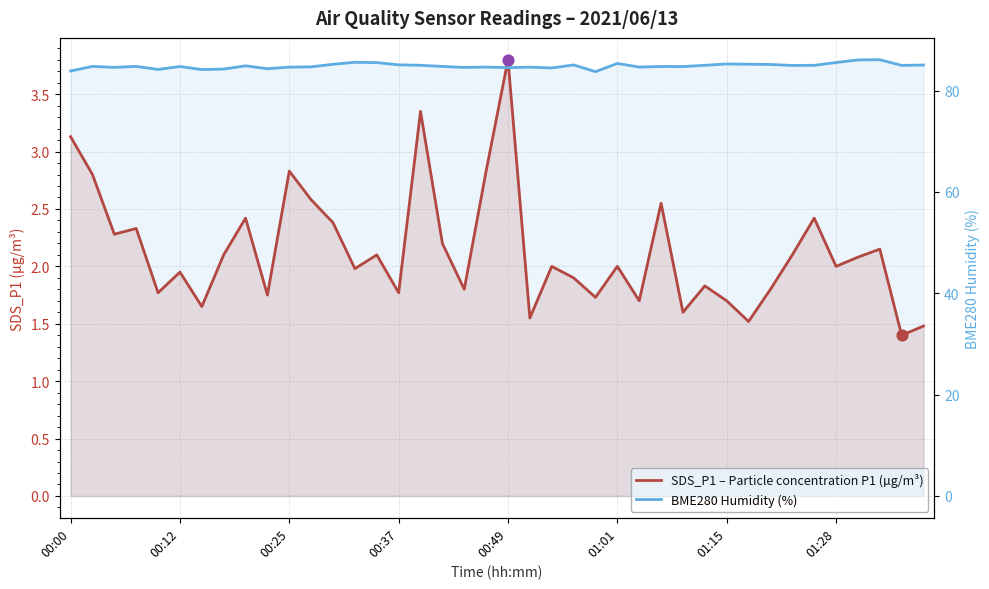

At how many categories does at least one series exceed 74?

40